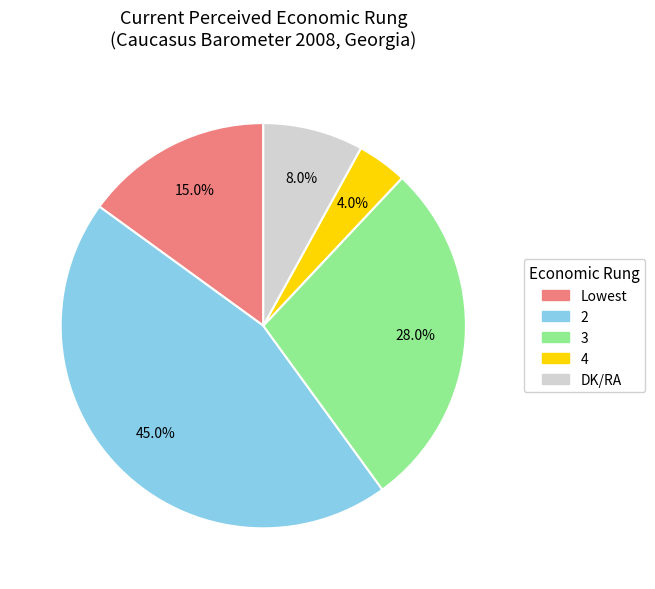

Does any single category account for the majority?

No